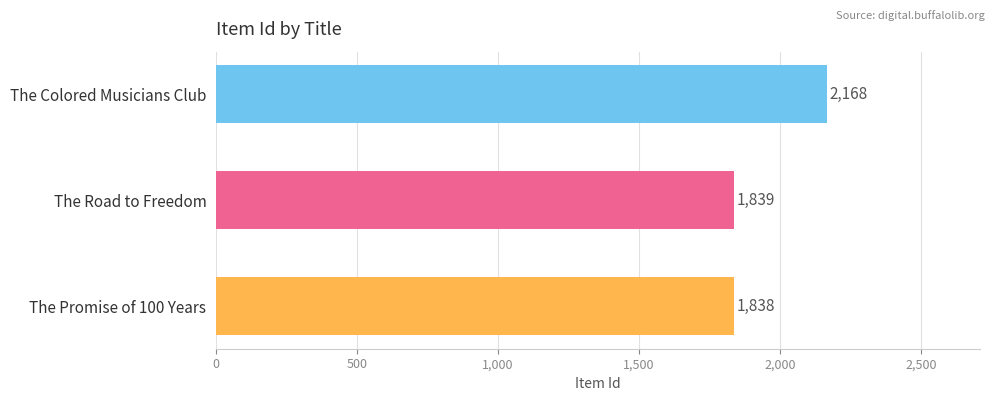

True or false: the data shows 1839 at The Road to Freedom.

True